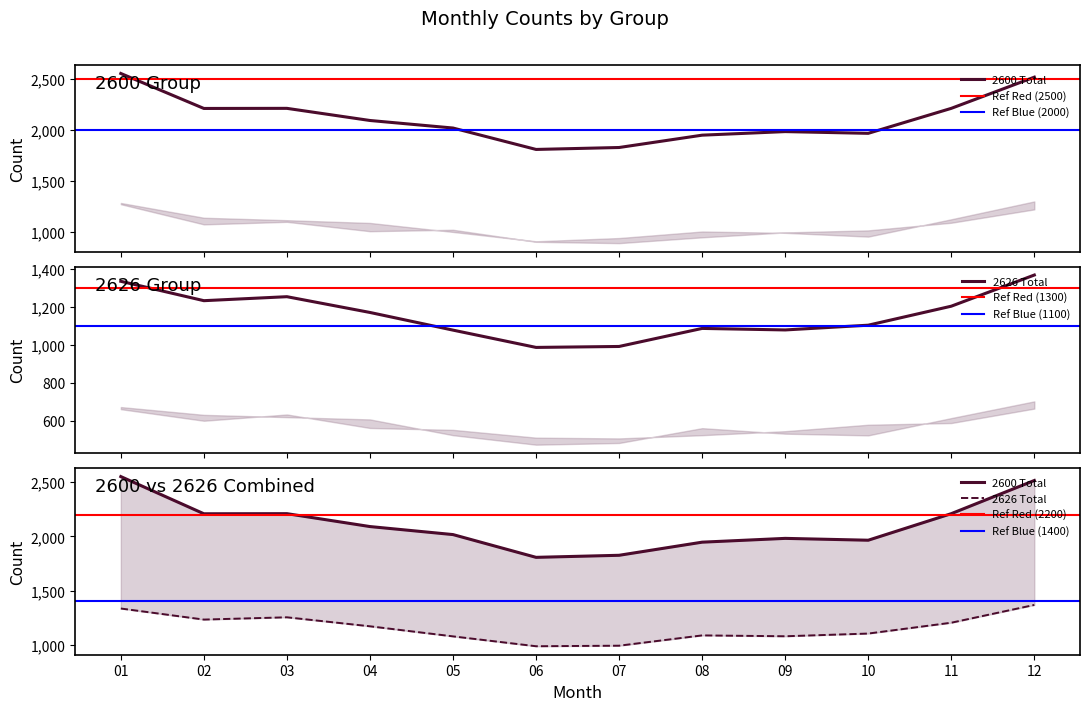

What value does the 2626 Male series have at 03, to the nearest 50?

1250